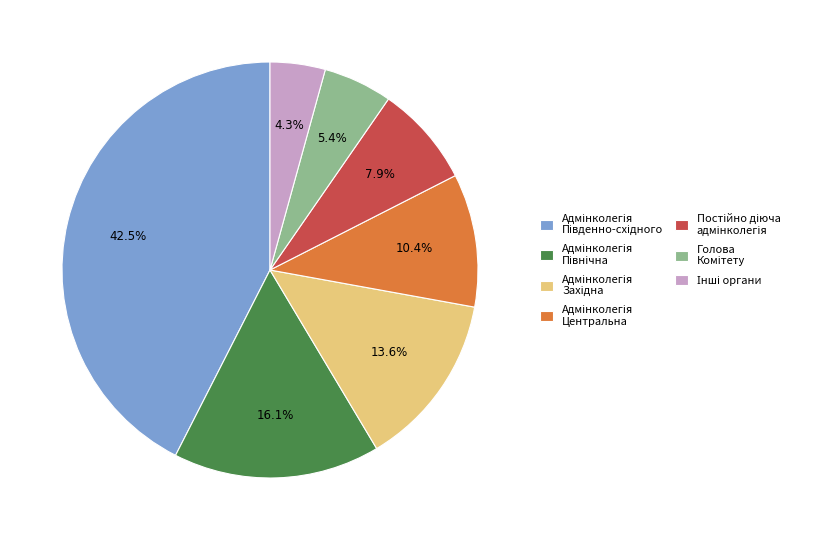

Is there a majority slice in this chart?

No